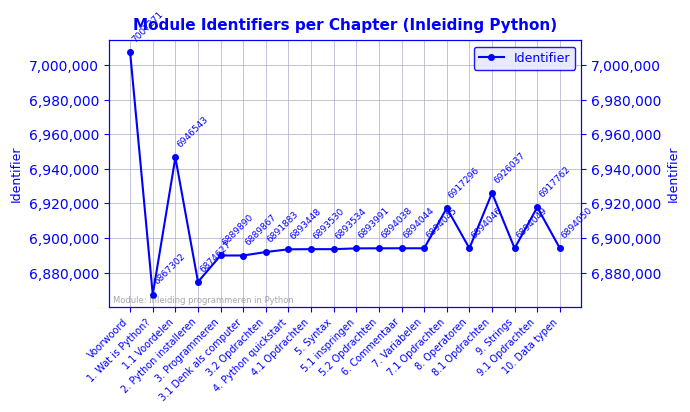

Reading left to right, transcribe all the data shown in this chart.

Voorwoord=7007271	1. Wat is Python?=6867302	1.1 Voordelen=6946543	2. Python installeren=6874627	3. Programmeren=6889890	3.1 Denk als computer=6889867	3.2 Opdrachten=6891883	4. Python quickstart=6893448	4.1 Opdrachten=6893530	5. Syntax=6893534	5.1 inspringen=6893991	5.2 Opdrachten=6894038	6. Commentaar=6894044	7. Variabelen=6894045	7.1 Opdrachten=6917296	8. Operatoren=6894046	8.1 Opdrachten=6926037	9. Strings=6894049	9.1 Opdrachten=6917762	10. Data typen=6894050